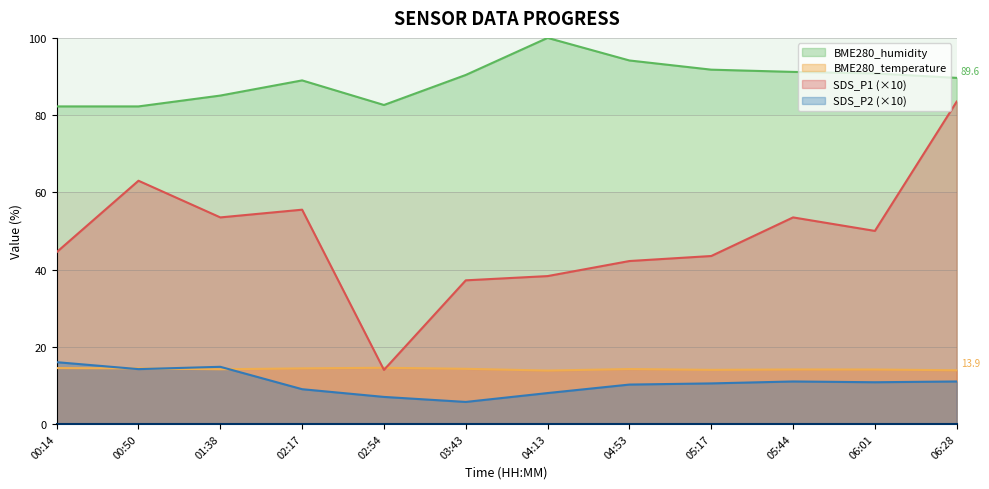

What is the approximate value of BME280_temperature at 01:38?

14.2